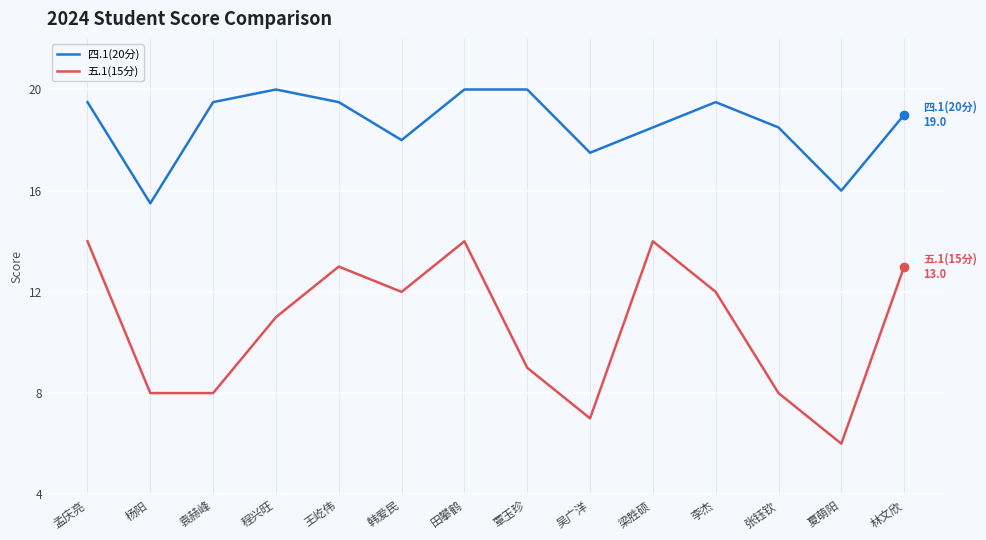

Which category has the lowest value in the 五.1(15分) series?

夏萌阳